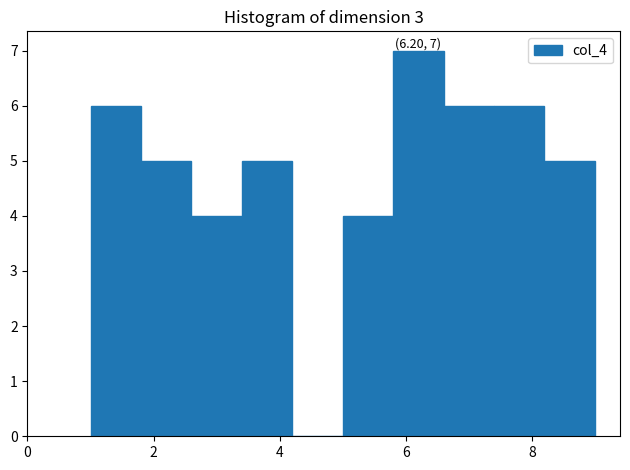

Over which range of the x-axis is the bar tallest?

5.8 to 6.6